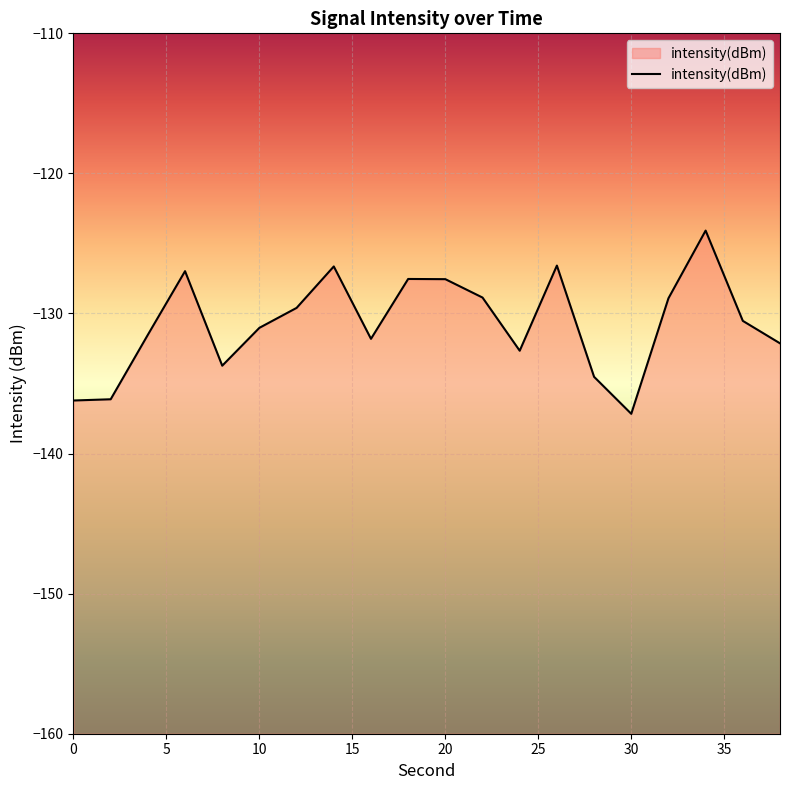

What is the average value?

-130.7